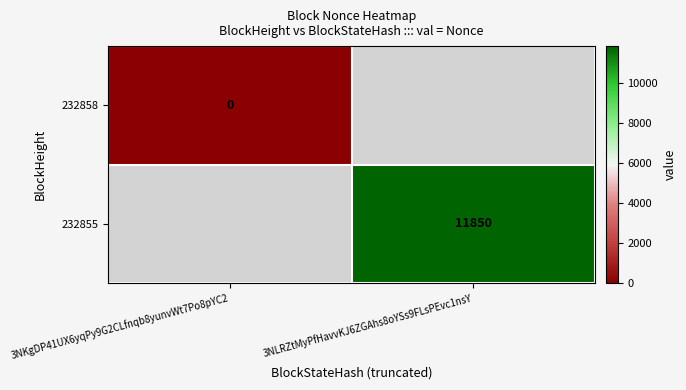

At which label does 232858 reach its peak?

3NKgDP41UX6yqPy9G2CLfnqb8yunvWt7Po8pYC2